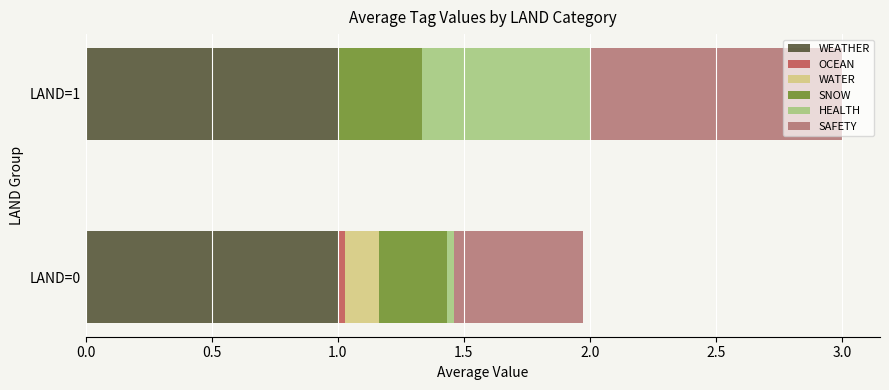

What is the highest value of the WEATHER series?

1.0